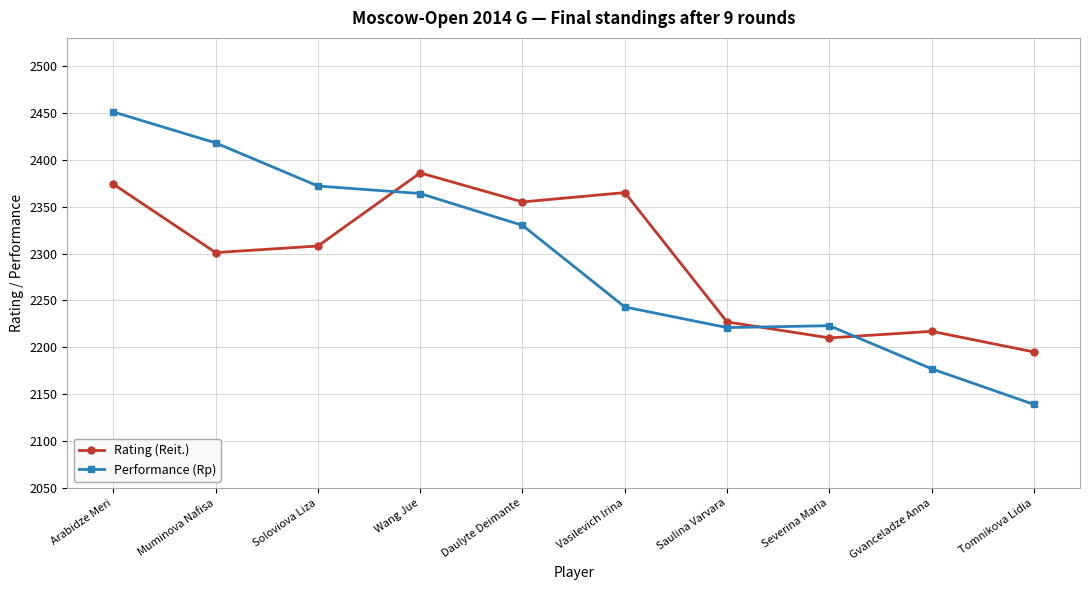

At which label is Performance (Rp) closest to 2295?

Daulyte Deimante